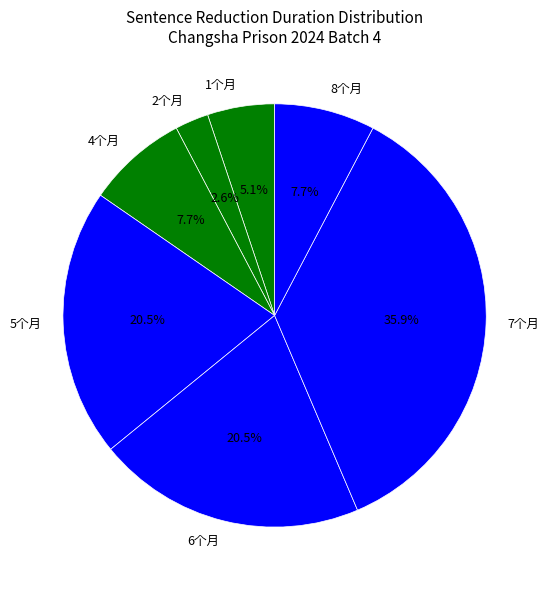

Is 2个月 the majority of the pie?

No